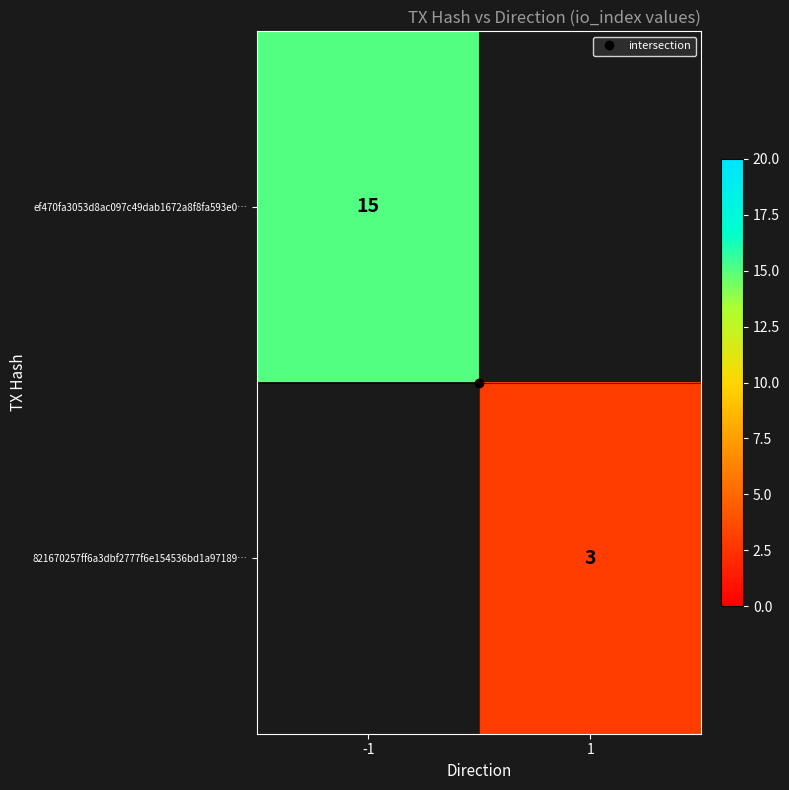

How many series are shown in this chart?

2